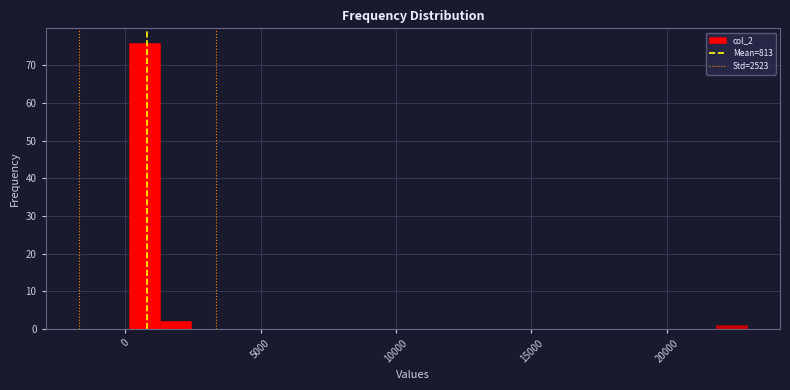

Read against the x-axis, roughly where is the centre of the tallest bar?

500